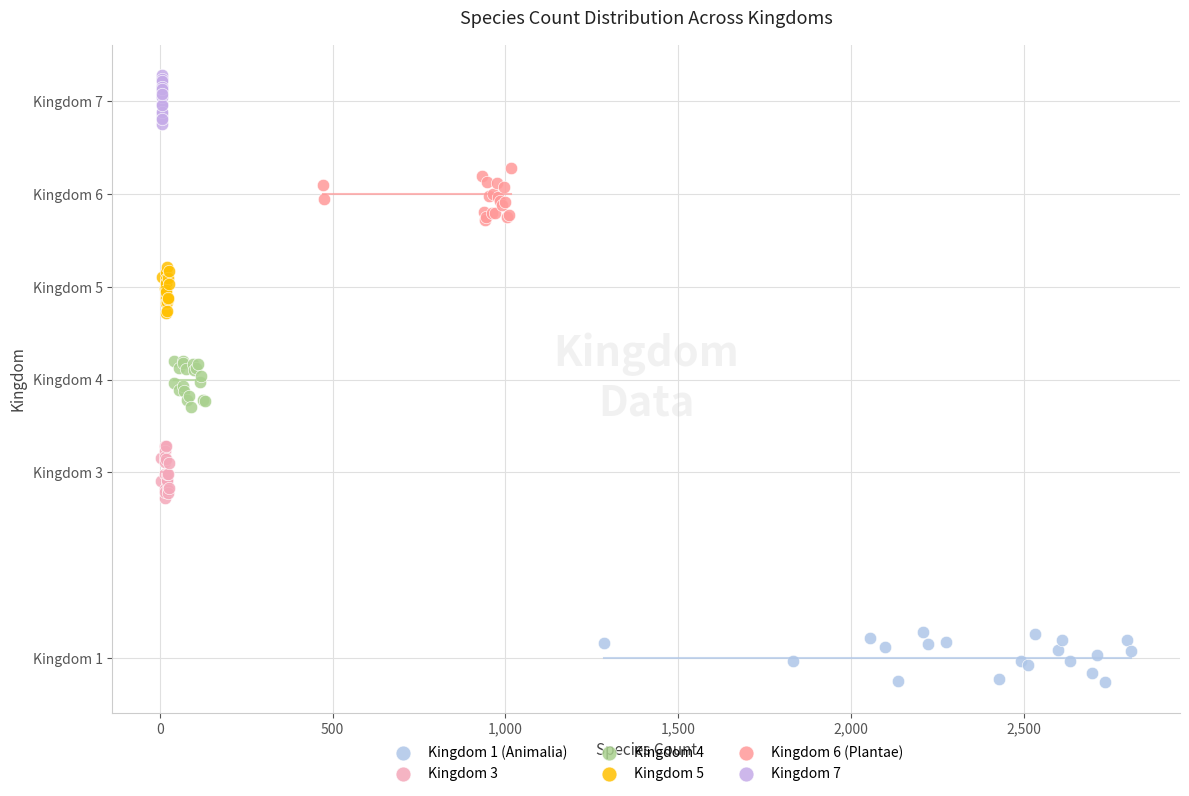

Which series contains the highest Y value?

Kingdom 7